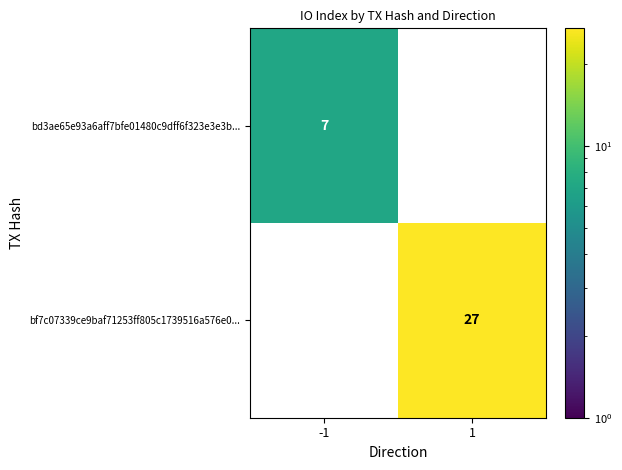

Rank the series at 1 from highest to lowest value.

bf7c07339ce9baf71253ff805c1739516a576e0..., bd3ae65e93a6aff7bfe01480c9dff6f323e3e3b...